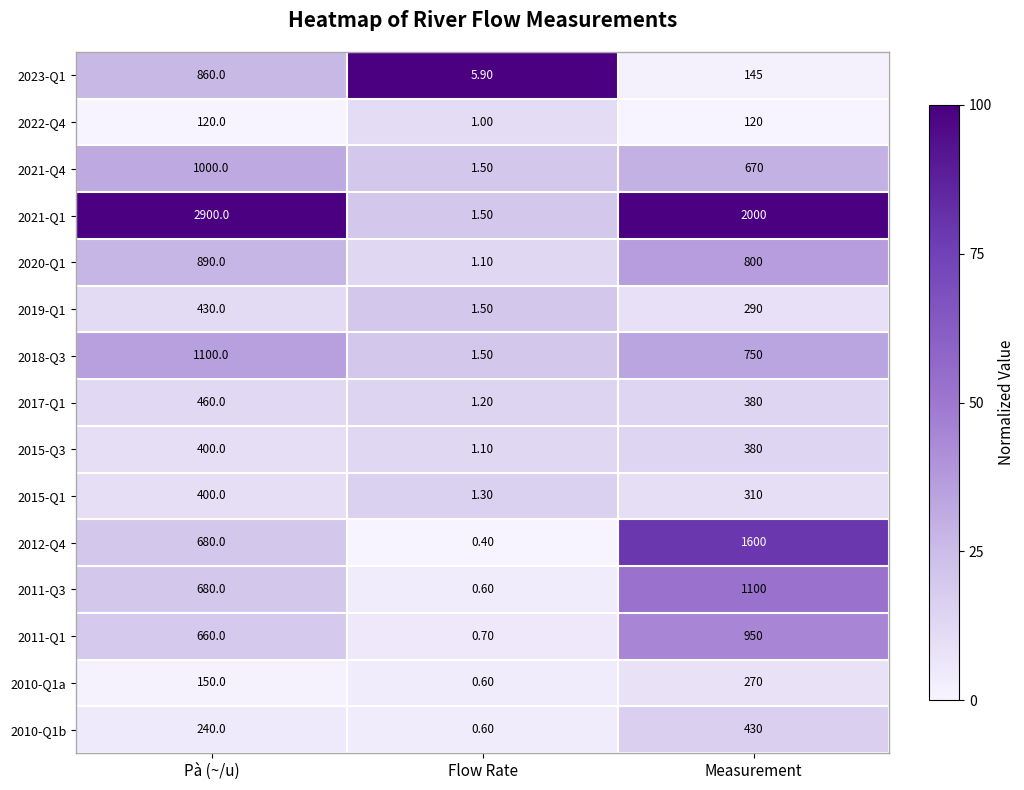

What is the greatest value displayed?

2900.0